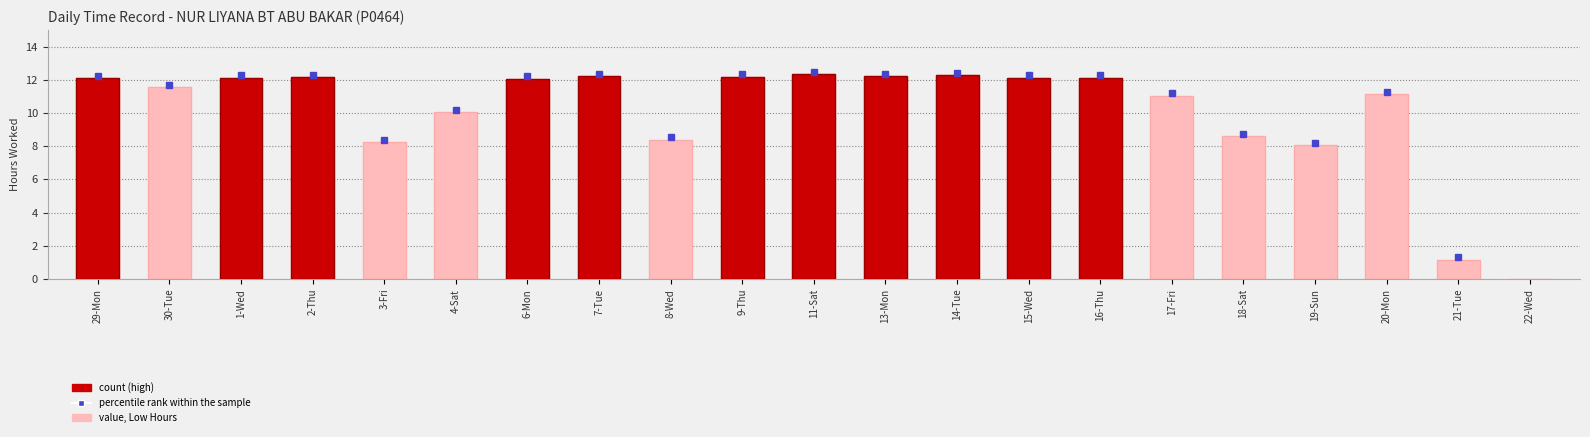

Reading left to right, what are all the values shown in this chart?

29-Mon=12.1	30-Tue=11.6	1-Wed=12.1	2-Thu=12.2	3-Fri=8.2	4-Sat=10.1	6-Mon=12.1	7-Tue=12.2	8-Wed=8.4	9-Thu=12.2	11-Sat=12.3	13-Mon=12.2	14-Tue=12.3	15-Wed=12.1	16-Thu=12.1	17-Fri=11.1	18-Sat=8.6	19-Sun=8.1	20-Mon=11.1	21-Tue=1.1	22-Wed=0.0